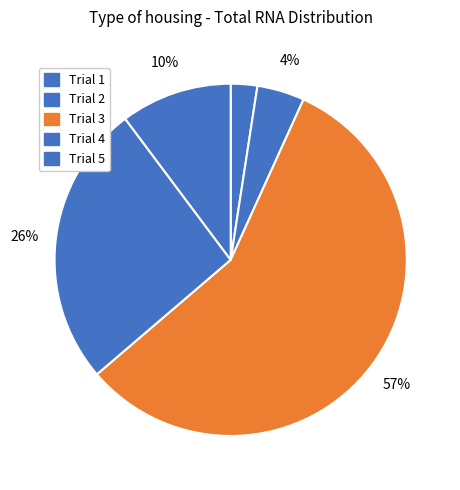

Which category has the biggest portion of the pie?

Trial 3